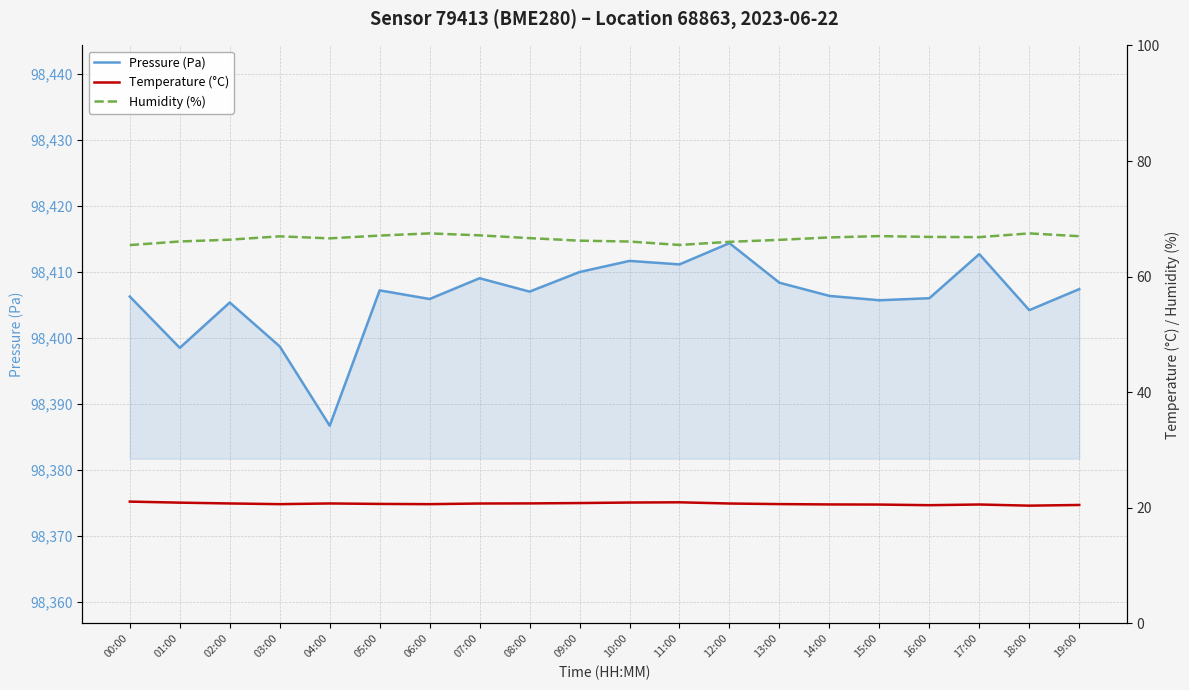

Is it true that Temperature (°C) equals 26.8 at 14:00?

False